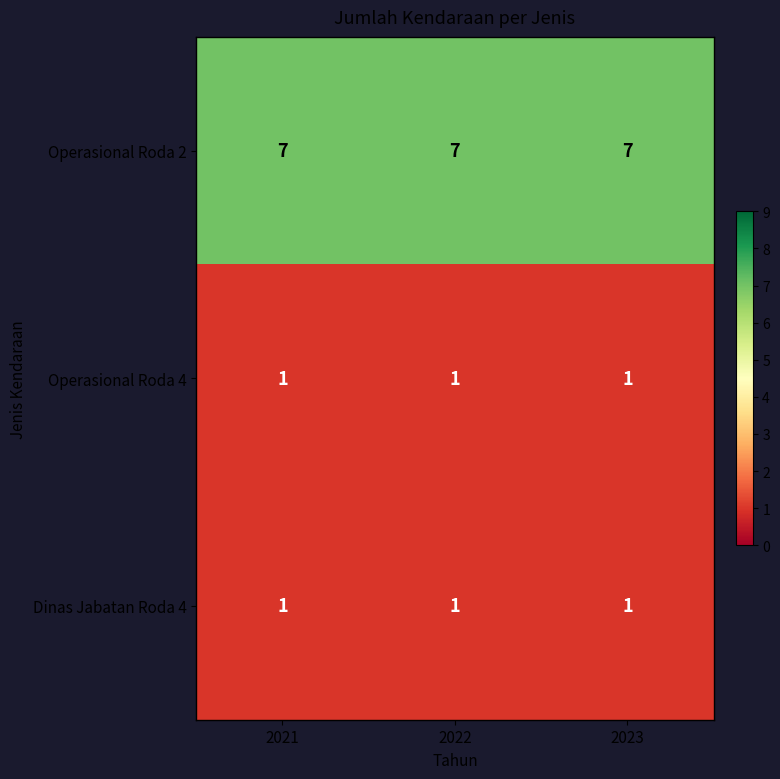

What is the maximum value shown in the chart?

7